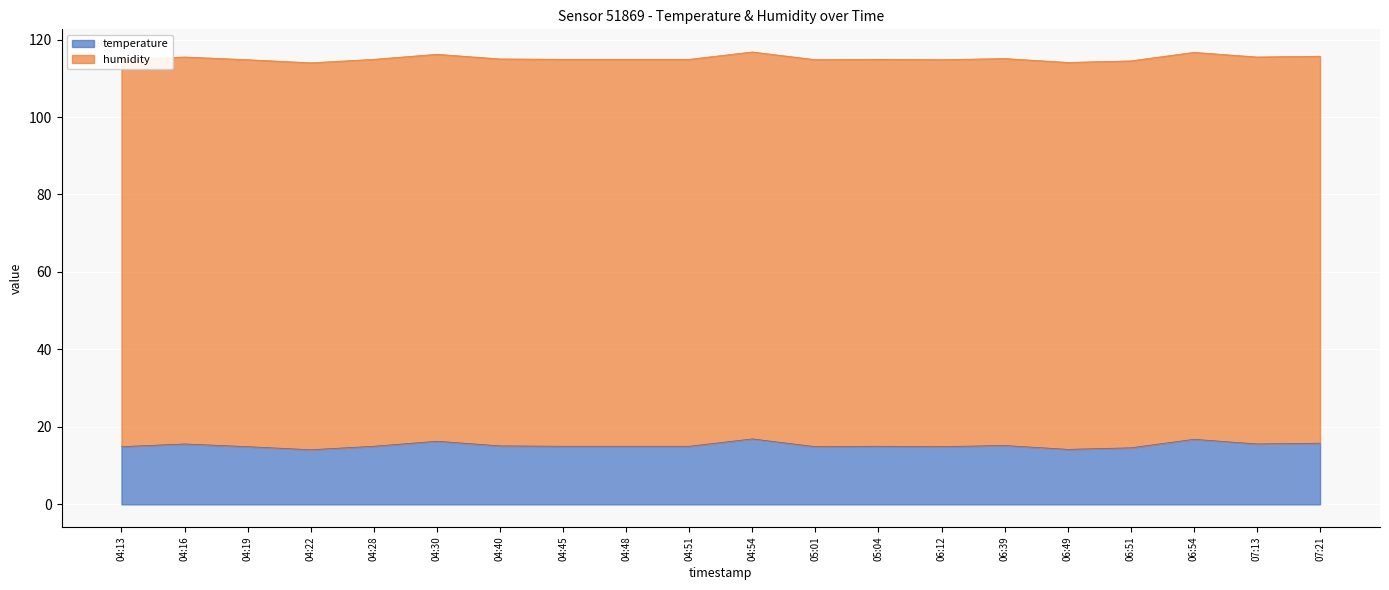

What is the difference between the values at 06:12 and 06:39?

0.3